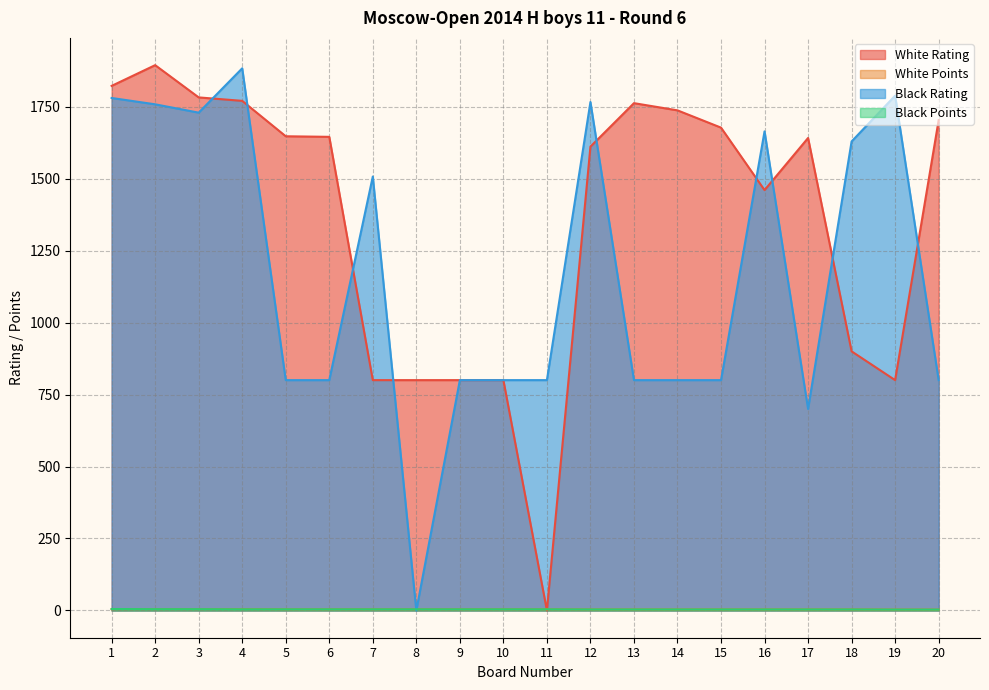

Reading left to right, transcribe all the data shown in this chart.

White Rating: 1=1822.0	2=1894.0	3=1782.0	4=1770.0	5=1647.0	6=1645.0	7=800.0	8=800.0	9=800.0	10=800.0	11=0.0	12=1611.0	13=1762.0	14=1737.0	15=1677.0	16=1460.0	17=1641.0	18=900.0	19=800.0	20=1703.0
White Points: 1=4.5	2=4.5	3=4.5	4=4.5	5=4.0	6=4.0	7=4.0	8=4.0	9=4.0	10=4.0	11=4.0	12=3.5	13=3.5	14=3.5	15=3.5	16=3.5	17=3.5	18=3.5	19=3.0	20=3.0
Black Rating: 1=1780.0	2=1758.0	3=1729.0	4=1883.0	5=800.0	6=800.0	7=1507.0	8=0.0	9=800.0	10=800.0	11=800.0	12=1766.0	13=800.0	14=800.0	15=800.0	16=1664.0	17=700.0	18=1629.0	19=1788.0	20=800.0
Black Points: 1=5.0	2=4.5	3=4.5	4=4.0	5=4.0	6=4.0	7=4.0	8=4.0	9=4.0	10=4.0	11=4.0	12=3.5	13=3.5	14=3.5	15=3.5	16=3.5	17=3.5	18=3.5	19=3.0	20=3.0